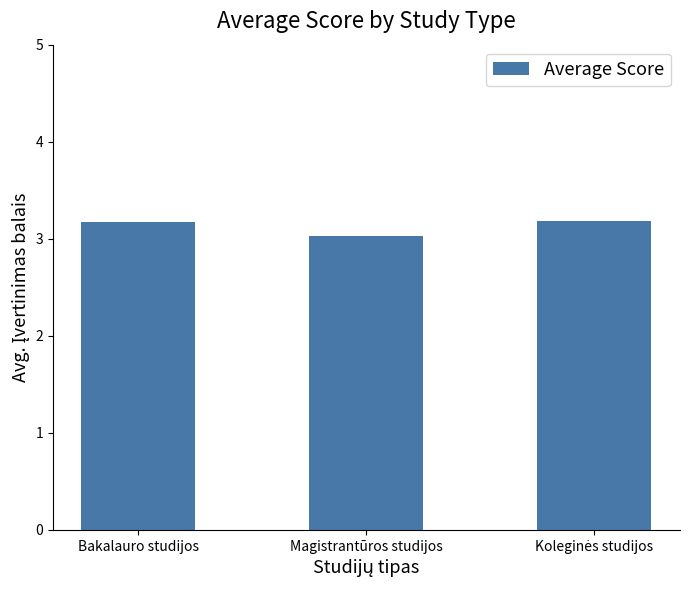

What is the greatest value displayed?

3.2